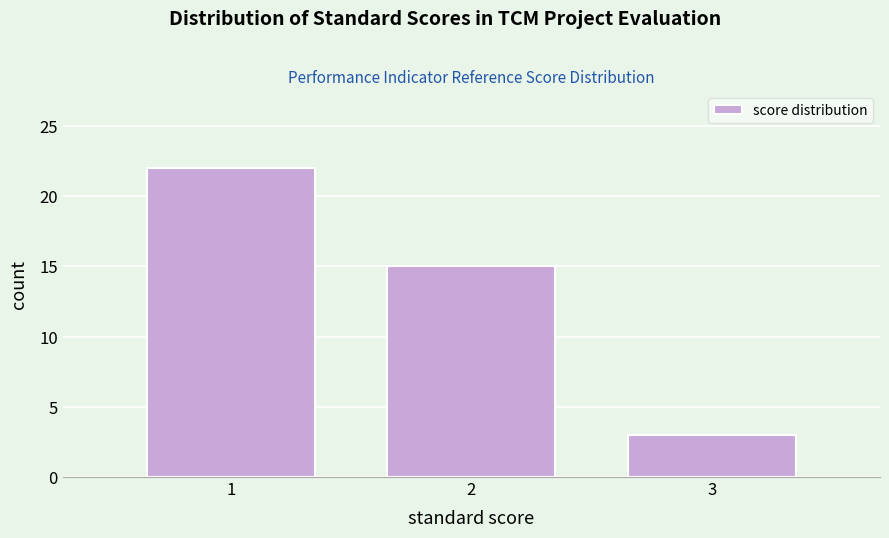

Reading left to right, extract all data points from this chart.

1=22	2=15	3=3